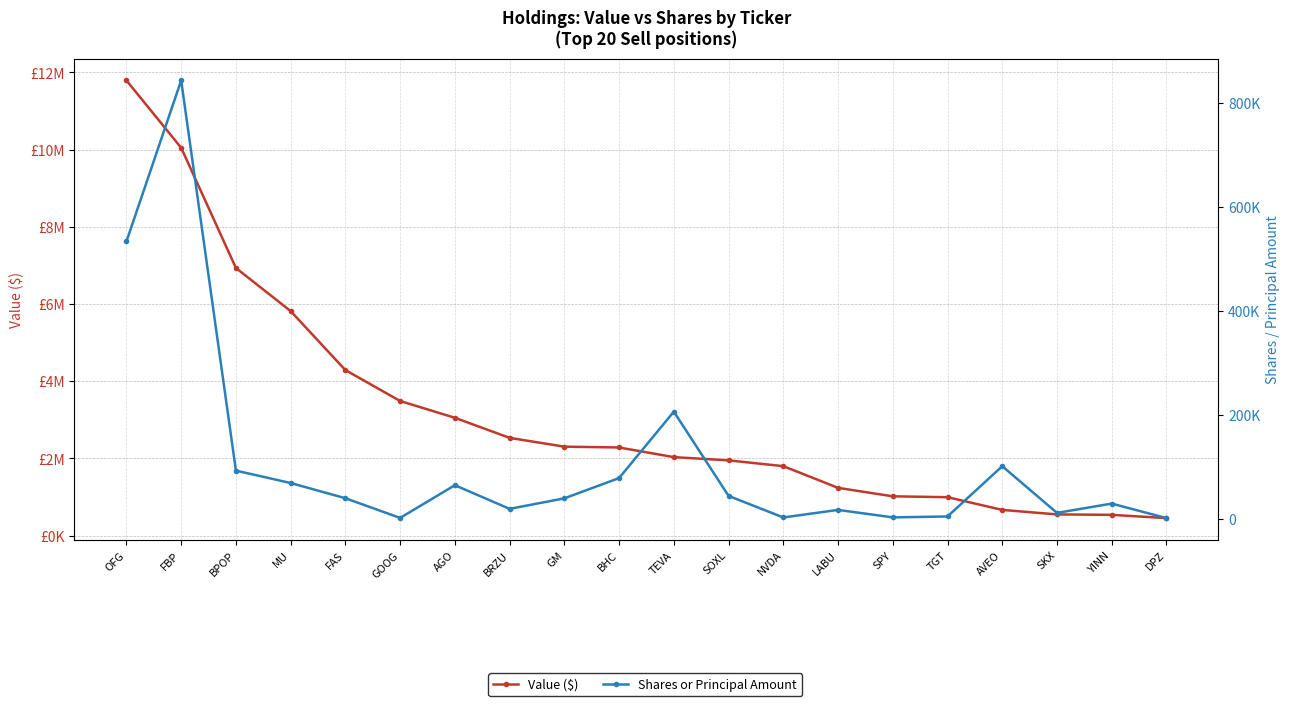

Reading left to right, transcribe all the data shown in this chart.

Value ($): OFG=11789000	FBP=10045000	BPOP=6932000	MU=5814000	FAS=4287000	GOOG=3486000	AGO=3051000	BRZU=2531000	GM=2303000	BHC=2282000	TEVA=2032000	SOXL=1948000	NVDA=1798000	LABU=1236000	SPY=1017000	TGT=994000	AVEO=665000	SKX=548000	YINN=537000	DPZ=452000
Shares or Principal Amount: OFG=532961	FBP=842684	BPOP=92362	MU=68470	FAS=39219	GOOG=1393	AGO=64256	BRZU=18801	GM=38997	BHC=77984	TEVA=205754	SOXL=43726	NVDA=2247	LABU=16780	SPY=2377	TGT=4131	AVEO=100833	SKX=11004	YINN=28923	DPZ=970